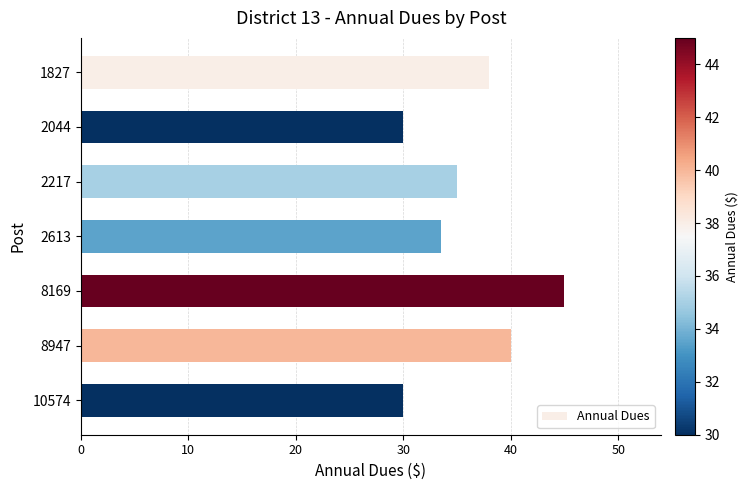

Between 1827 and 8947, which is larger?

8947